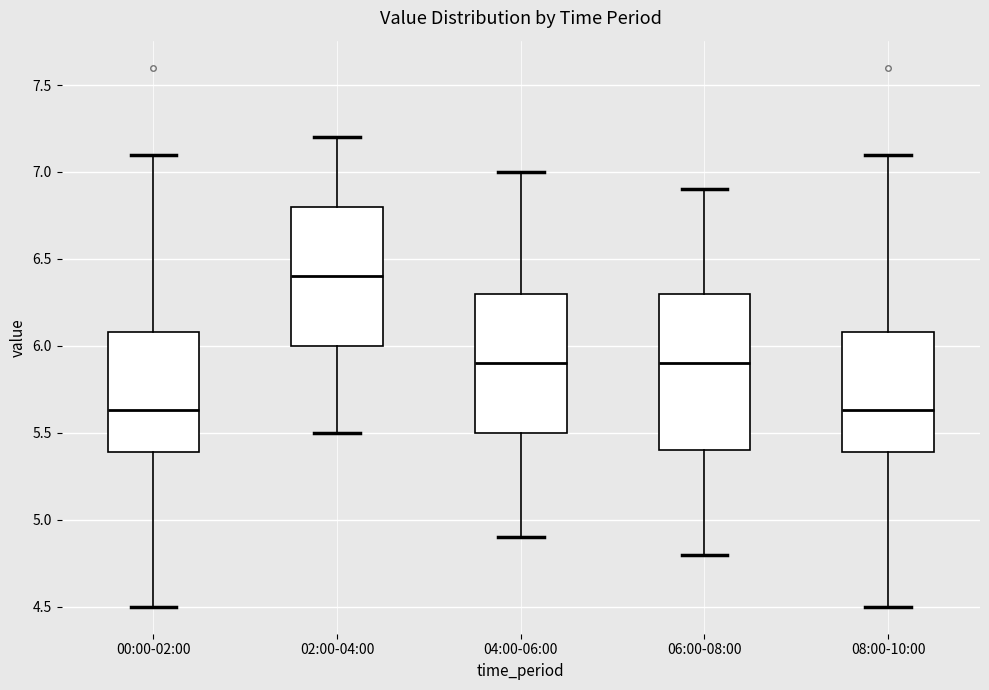

Which box has the highest median line?

02:00-04:00